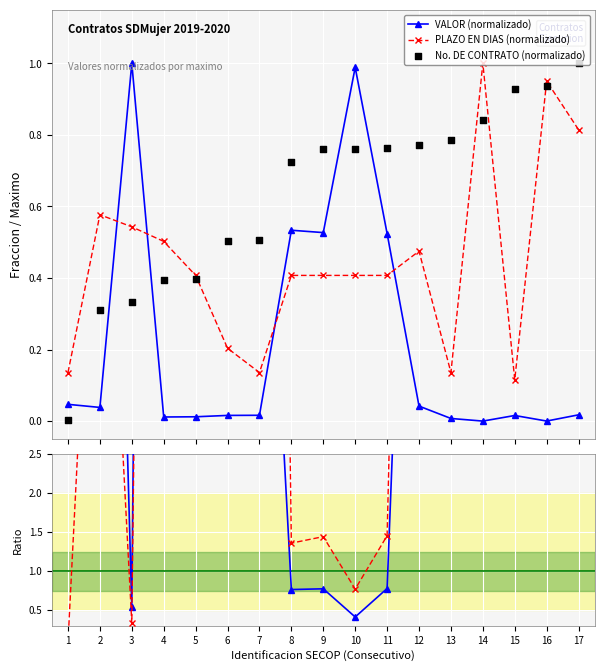

True or false: VALOR (normalizado) and PLAZO EN DIAS (normalizado) intersect in this chart.

True